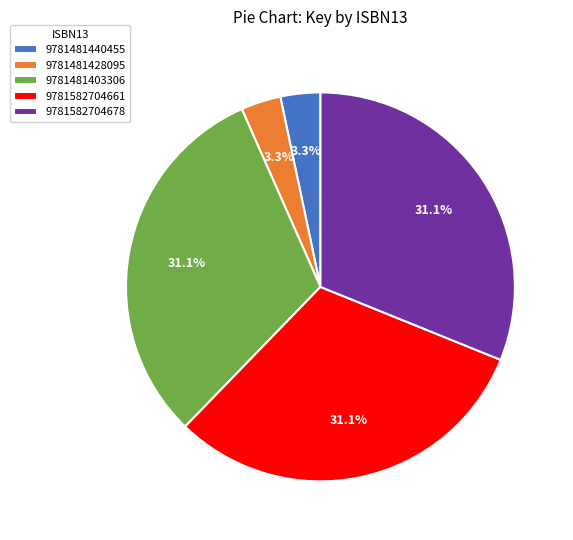

What percentage is the 9781481403306 slice, to the nearest percent?

31%